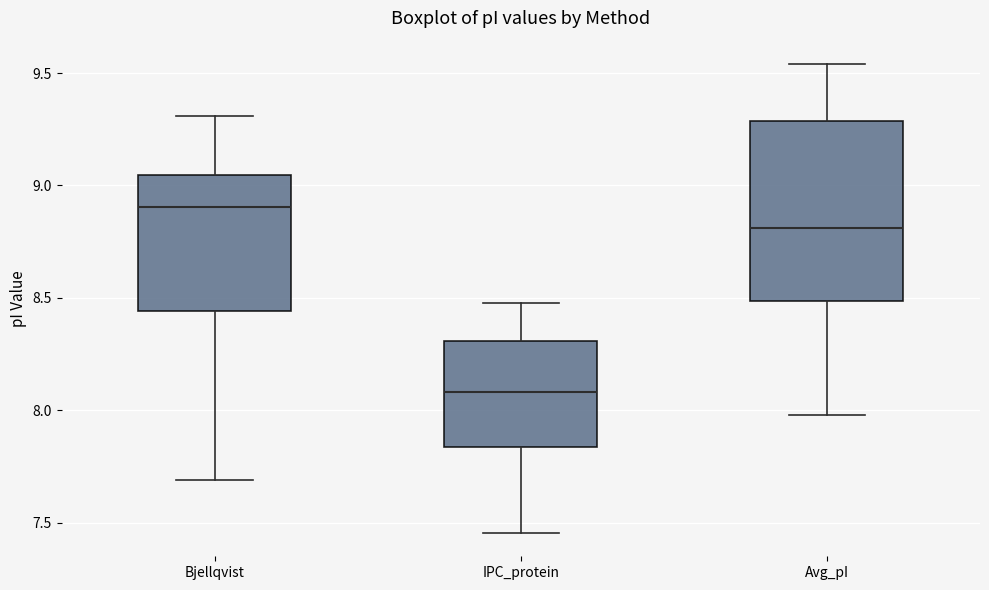

Which box has the highest median line?

Bjellqvist